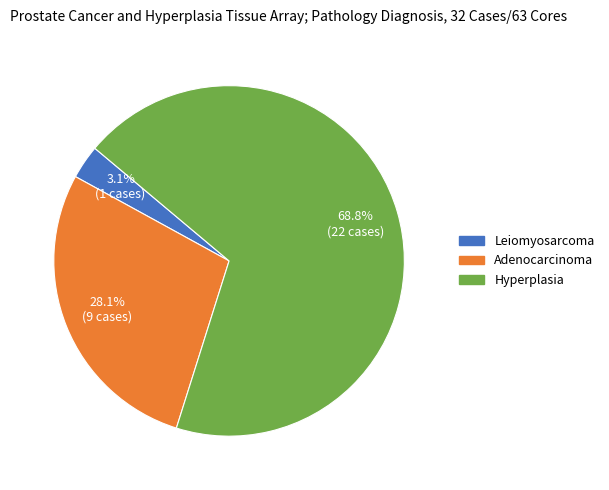

What is the ratio of the value at Hyperplasia to the value at Adenocarcinoma?

2.4